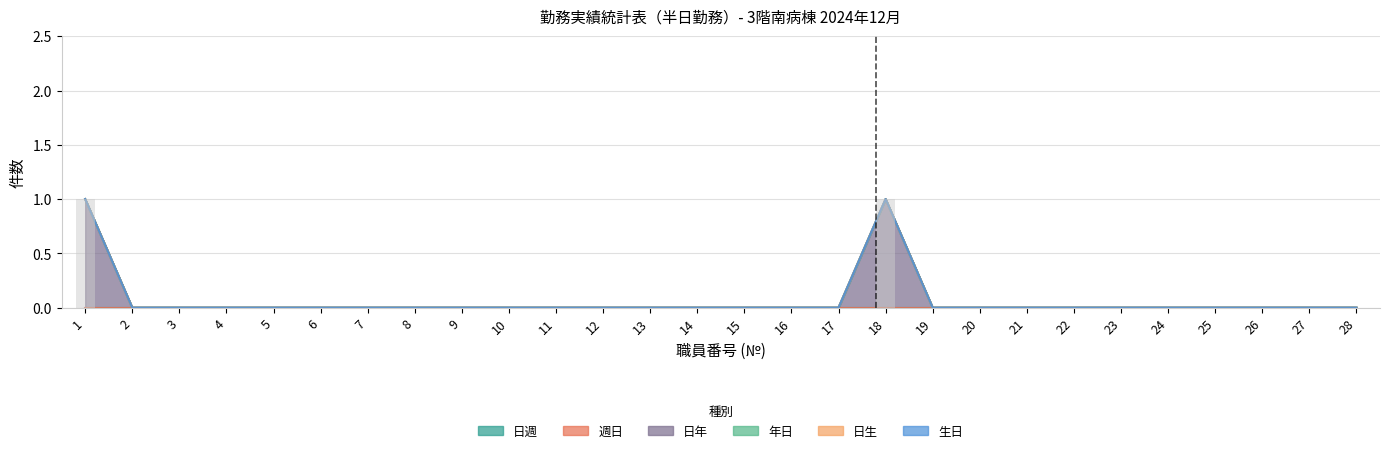

Reading left to right, extract all data points from this chart.

日週: 1=0	2=0	3=0	4=0	5=0	6=0	7=0	8=0	9=0	10=0	11=0	12=0	13=0	14=0	15=0	16=0	17=0	18=0	19=0	20=0	21=0	22=0	23=0	24=0	25=0	26=0	27=0	28=0
週日: 1=0	2=0	3=0	4=0	5=0	6=0	7=0	8=0	9=0	10=0	11=0	12=0	13=0	14=0	15=0	16=0	17=0	18=0	19=0	20=0	21=0	22=0	23=0	24=0	25=0	26=0	27=0	28=0
日年: 1=1	2=0	3=0	4=0	5=0	6=0	7=0	8=0	9=0	10=0	11=0	12=0	13=0	14=0	15=0	16=0	17=0	18=1	19=0	20=0	21=0	22=0	23=0	24=0	25=0	26=0	27=0	28=0
年日: 1=0	2=0	3=0	4=0	5=0	6=0	7=0	8=0	9=0	10=0	11=0	12=0	13=0	14=0	15=0	16=0	17=0	18=0	19=0	20=0	21=0	22=0	23=0	24=0	25=0	26=0	27=0	28=0
日生: 1=0	2=0	3=0	4=0	5=0	6=0	7=0	8=0	9=0	10=0	11=0	12=0	13=0	14=0	15=0	16=0	17=0	18=0	19=0	20=0	21=0	22=0	23=0	24=0	25=0	26=0	27=0	28=0
生日: 1=0	2=0	3=0	4=0	5=0	6=0	7=0	8=0	9=0	10=0	11=0	12=0	13=0	14=0	15=0	16=0	17=0	18=0	19=0	20=0	21=0	22=0	23=0	24=0	25=0	26=0	27=0	28=0